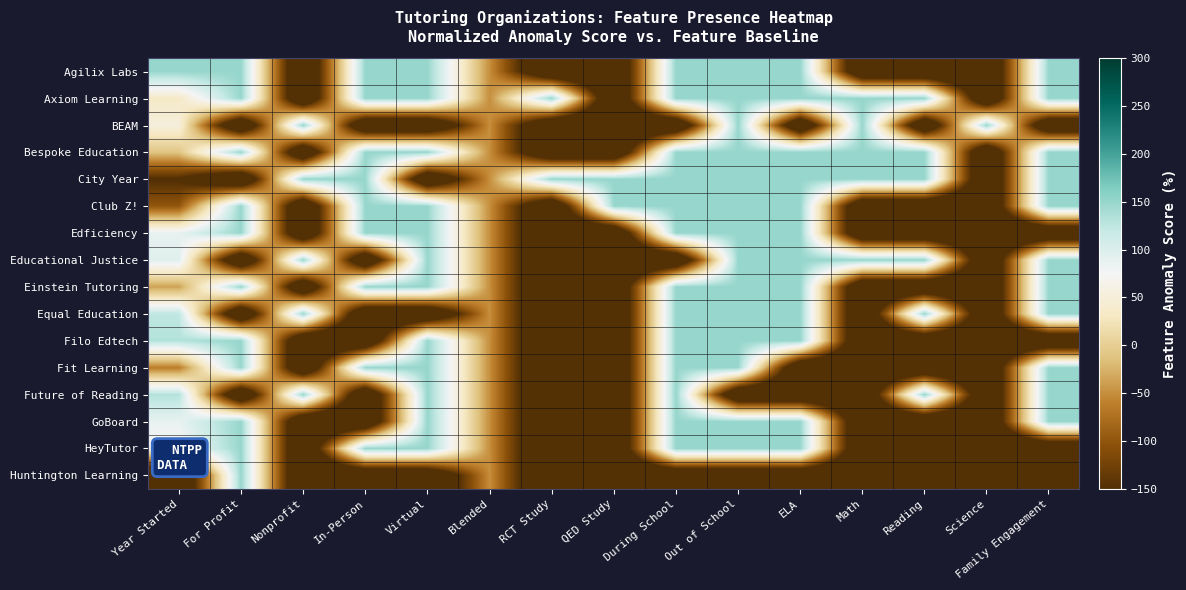

Reading left to right, what are all the values shown in this chart?

Agilix Labs: Year Started=150.0	For Profit=150.0	Nonprofit=-250.0	In-Person=150.0	Virtual=150.0	Blended=-50.0	RCT Study=-250.0	QED Study=-250.0	During School=150.0	Out of School=150.0	ELA=150.0	Math=-250.0	Reading=-250.0	Science=-250.0	Family Engagement=150.0
Axiom Learning: Year Started=34.4	For Profit=150.0	Nonprofit=-250.0	In-Person=150.0	Virtual=150.0	Blended=-50.0	RCT Study=150.0	QED Study=-250.0	During School=150.0	Out of School=150.0	ELA=150.0	Math=150.0	Reading=150.0	Science=-250.0	Family Engagement=150.0
BEAM: Year Started=52.2	For Profit=-250.0	Nonprofit=150.0	In-Person=-250.0	Virtual=-250.0	Blended=-50.0	RCT Study=-250.0	QED Study=-250.0	During School=-250.0	Out of School=150.0	ELA=-250.0	Math=150.0	Reading=-250.0	Science=150.0	Family Engagement=-250.0
Bespoke Education: Year Started=-10.0	For Profit=150.0	Nonprofit=-250.0	In-Person=150.0	Virtual=150.0	Blended=-50.0	RCT Study=-250.0	QED Study=-250.0	During School=150.0	Out of School=150.0	ELA=150.0	Math=150.0	Reading=150.0	Science=-250.0	Family Engagement=150.0
City Year: Year Started=-152.2	For Profit=-250.0	Nonprofit=150.0	In-Person=150.0	Virtual=-250.0	Blended=-50.0	RCT Study=150.0	QED Study=150.0	During School=150.0	Out of School=150.0	ELA=150.0	Math=150.0	Reading=150.0	Science=-250.0	Family Engagement=150.0
Club Z!: Year Started=-98.9	For Profit=150.0	Nonprofit=-250.0	In-Person=150.0	Virtual=150.0	Blended=-50.0	RCT Study=-250.0	QED Study=150.0	During School=150.0	Out of School=150.0	ELA=150.0	Math=-250.0	Reading=-250.0	Science=-250.0	Family Engagement=150.0
Edficiency: Year Started=87.8	For Profit=150.0	Nonprofit=-250.0	In-Person=150.0	Virtual=150.0	Blended=-50.0	RCT Study=-250.0	QED Study=-250.0	During School=150.0	Out of School=150.0	ELA=150.0	Math=-250.0	Reading=-250.0	Science=-250.0	Family Engagement=-250.0
Educational Justice: Year Started=96.7	For Profit=-250.0	Nonprofit=150.0	In-Person=-250.0	Virtual=150.0	Blended=-50.0	RCT Study=-250.0	QED Study=-250.0	During School=-250.0	Out of School=150.0	ELA=150.0	Math=150.0	Reading=150.0	Science=-250.0	Family Engagement=150.0
Einstein Tutoring: Year Started=-36.7	For Profit=150.0	Nonprofit=-250.0	In-Person=150.0	Virtual=150.0	Blended=-50.0	RCT Study=-250.0	QED Study=-250.0	During School=150.0	Out of School=150.0	ELA=150.0	Math=-250.0	Reading=-250.0	Science=-250.0	Family Engagement=150.0
Equal Education: Year Started=123.3	For Profit=-250.0	Nonprofit=150.0	In-Person=-250.0	Virtual=-250.0	Blended=-50.0	RCT Study=-250.0	QED Study=-250.0	During School=150.0	Out of School=150.0	ELA=150.0	Math=-250.0	Reading=150.0	Science=-250.0	Family Engagement=150.0
Filo Edtech: Year Started=132.2	For Profit=150.0	Nonprofit=-250.0	In-Person=-250.0	Virtual=150.0	Blended=-50.0	RCT Study=-250.0	QED Study=-250.0	During School=150.0	Out of School=150.0	ELA=150.0	Math=-250.0	Reading=-250.0	Science=-250.0	Family Engagement=-250.0
Fit Learning: Year Started=-63.3	For Profit=150.0	Nonprofit=-250.0	In-Person=150.0	Virtual=150.0	Blended=-50.0	RCT Study=-250.0	QED Study=-250.0	During School=150.0	Out of School=150.0	ELA=-250.0	Math=-250.0	Reading=-250.0	Science=-250.0	Family Engagement=150.0
Future of Reading: Year Started=132.2	For Profit=-250.0	Nonprofit=150.0	In-Person=-250.0	Virtual=150.0	Blended=-50.0	RCT Study=-250.0	QED Study=-250.0	During School=150.0	Out of School=-250.0	ELA=-250.0	Math=-250.0	Reading=150.0	Science=-250.0	Family Engagement=150.0
GoBoard: Year Started=87.8	For Profit=150.0	Nonprofit=-250.0	In-Person=-250.0	Virtual=150.0	Blended=-50.0	RCT Study=-250.0	QED Study=-250.0	During School=150.0	Out of School=150.0	ELA=150.0	Math=-250.0	Reading=-250.0	Science=-250.0	Family Engagement=150.0
HeyTutor: Year Started=70.0	For Profit=150.0	Nonprofit=-250.0	In-Person=150.0	Virtual=150.0	Blended=-50.0	RCT Study=-250.0	QED Study=-250.0	During School=150.0	Out of School=150.0	ELA=150.0	Math=-250.0	Reading=-250.0	Science=-250.0	Family Engagement=-250.0
Huntington Learning: Year Started=-250.0	For Profit=150.0	Nonprofit=-250.0	In-Person=-250.0	Virtual=-250.0	Blended=-50.0	RCT Study=-250.0	QED Study=-250.0	During School=-250.0	Out of School=-250.0	ELA=-250.0	Math=-250.0	Reading=-250.0	Science=-250.0	Family Engagement=-250.0